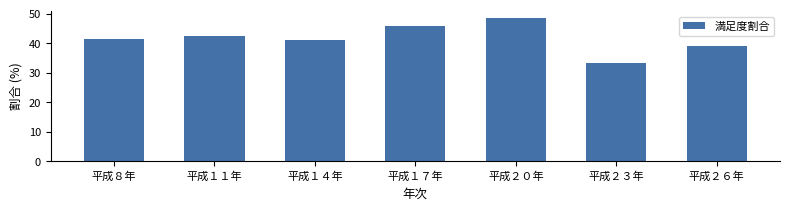

The chart shows a value of 6.7 at 平成２３年. True or false?

False